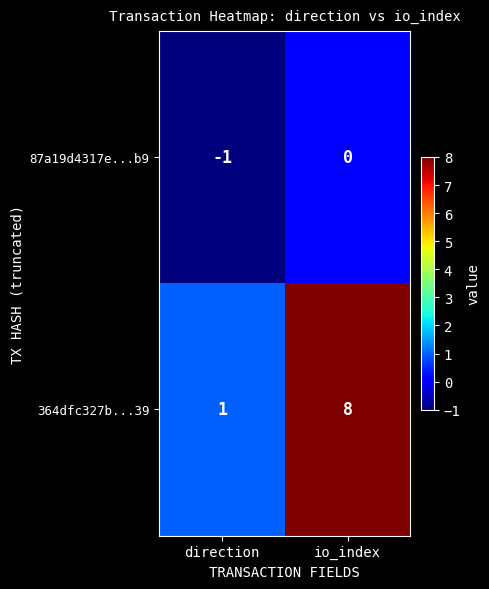

What is the maximum value shown in the chart?

8